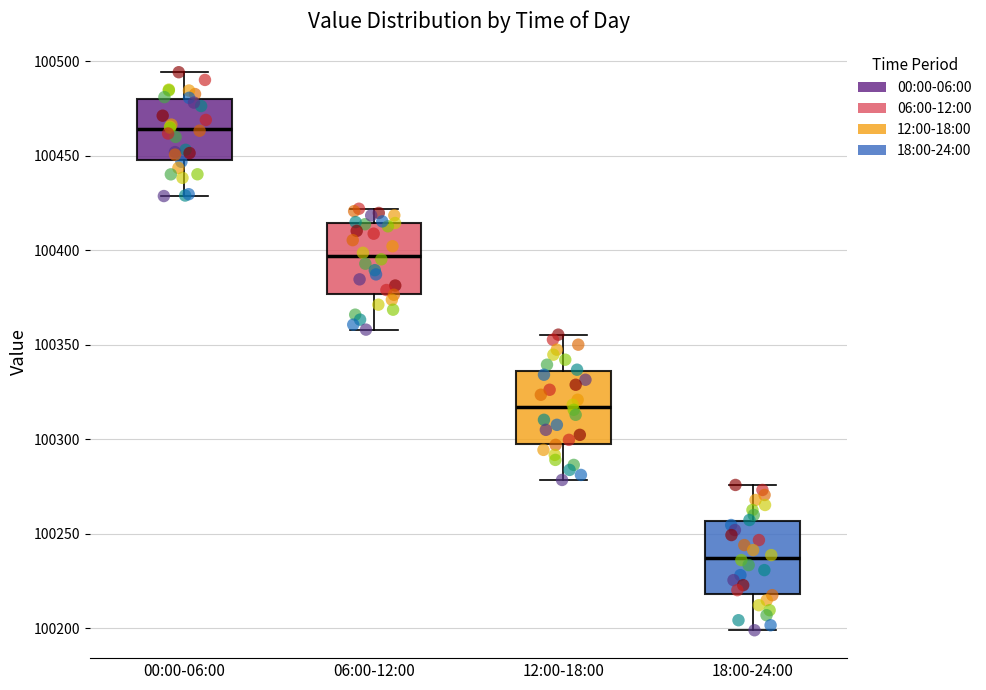

Which box has the highest median line?

00:00-06:00